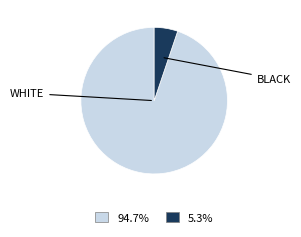

Approximately how many times larger is the value at 94.7% compared to 5.3%?

18.3